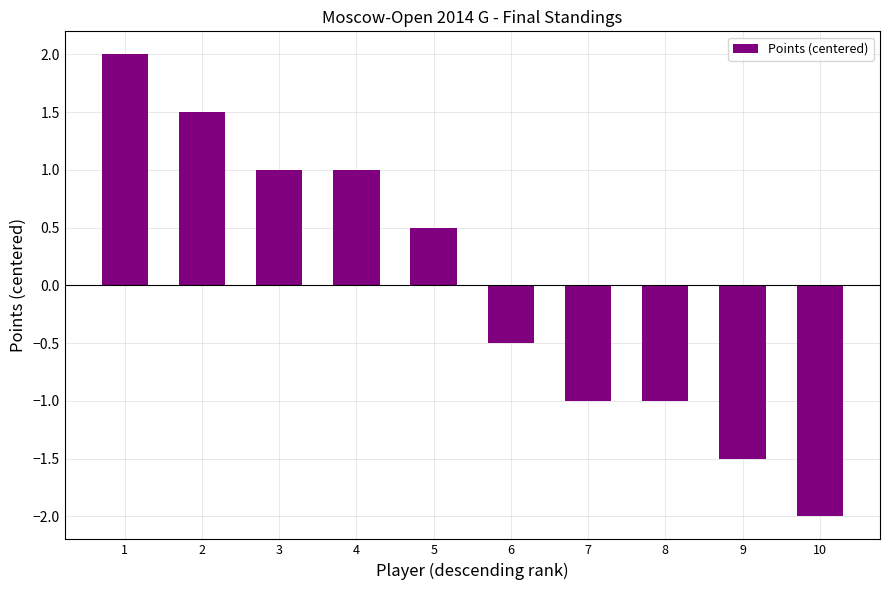

What is the smallest value displayed?

-2.0